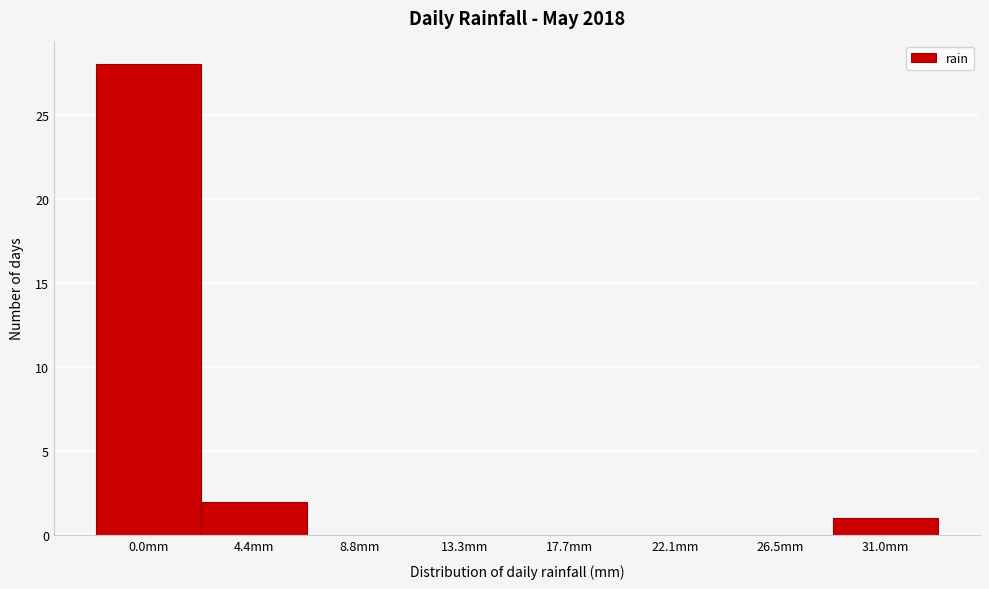

Reading left to right, transcribe all the data shown in this chart.

0.0mm=28	4.4mm=2	8.8mm=0	13.3mm=0	17.7mm=0	22.1mm=0	26.5mm=0	31.0mm=1